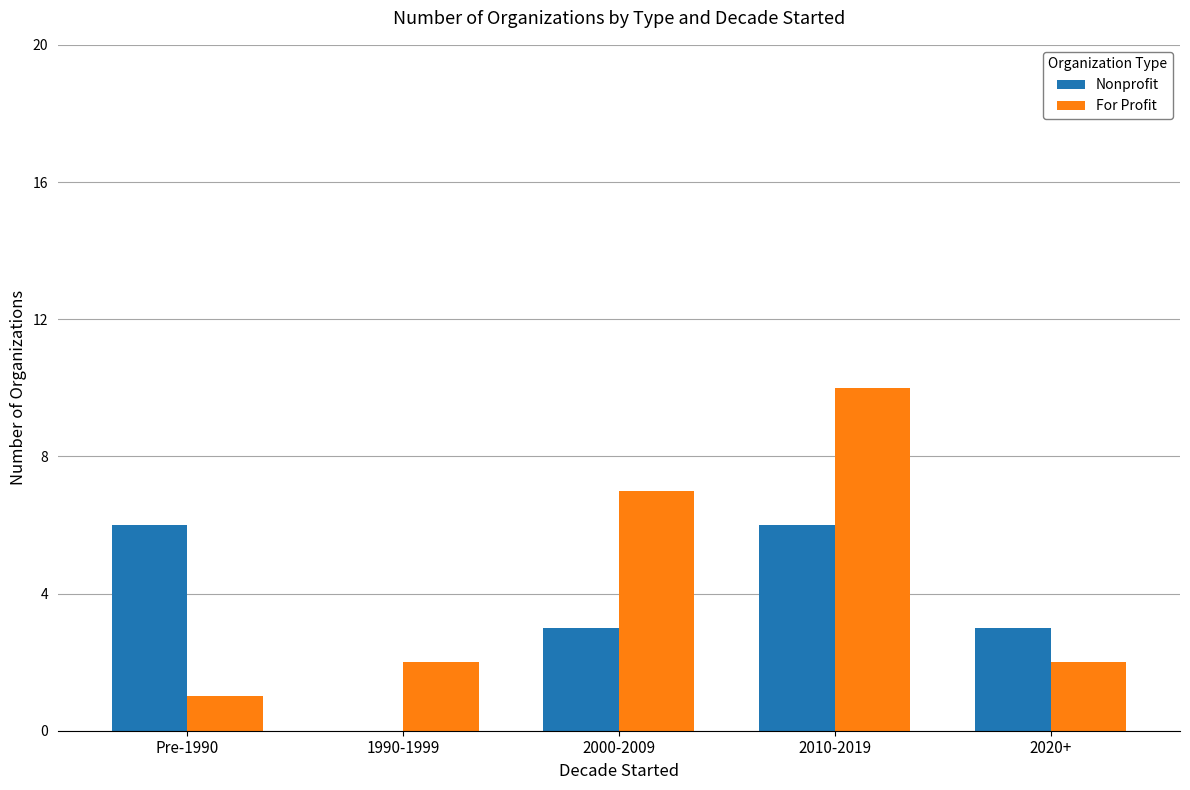

The value of For Profit at Pre-1990 is 1. True or false?

True